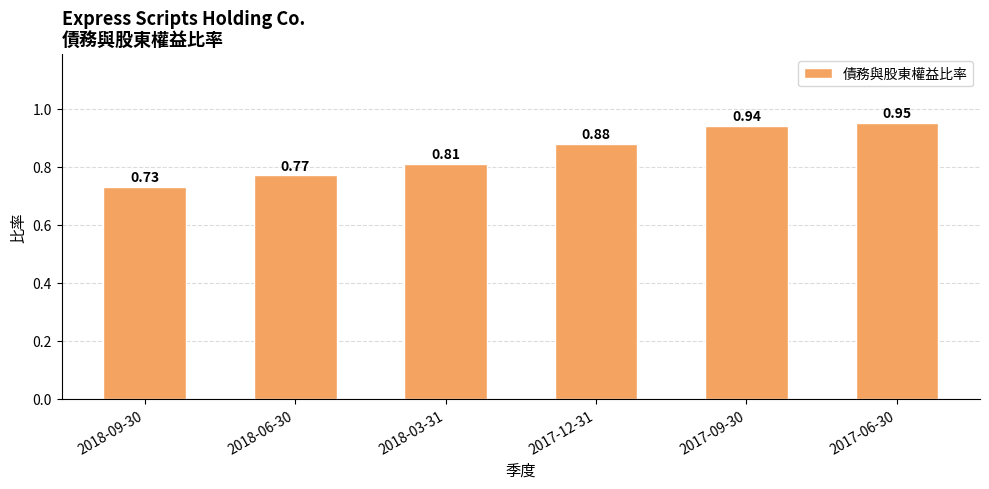

List the labels in order of value, smallest first.

2018-09-30, 2018-06-30, 2018-03-31, 2017-12-31, 2017-09-30, 2017-06-30